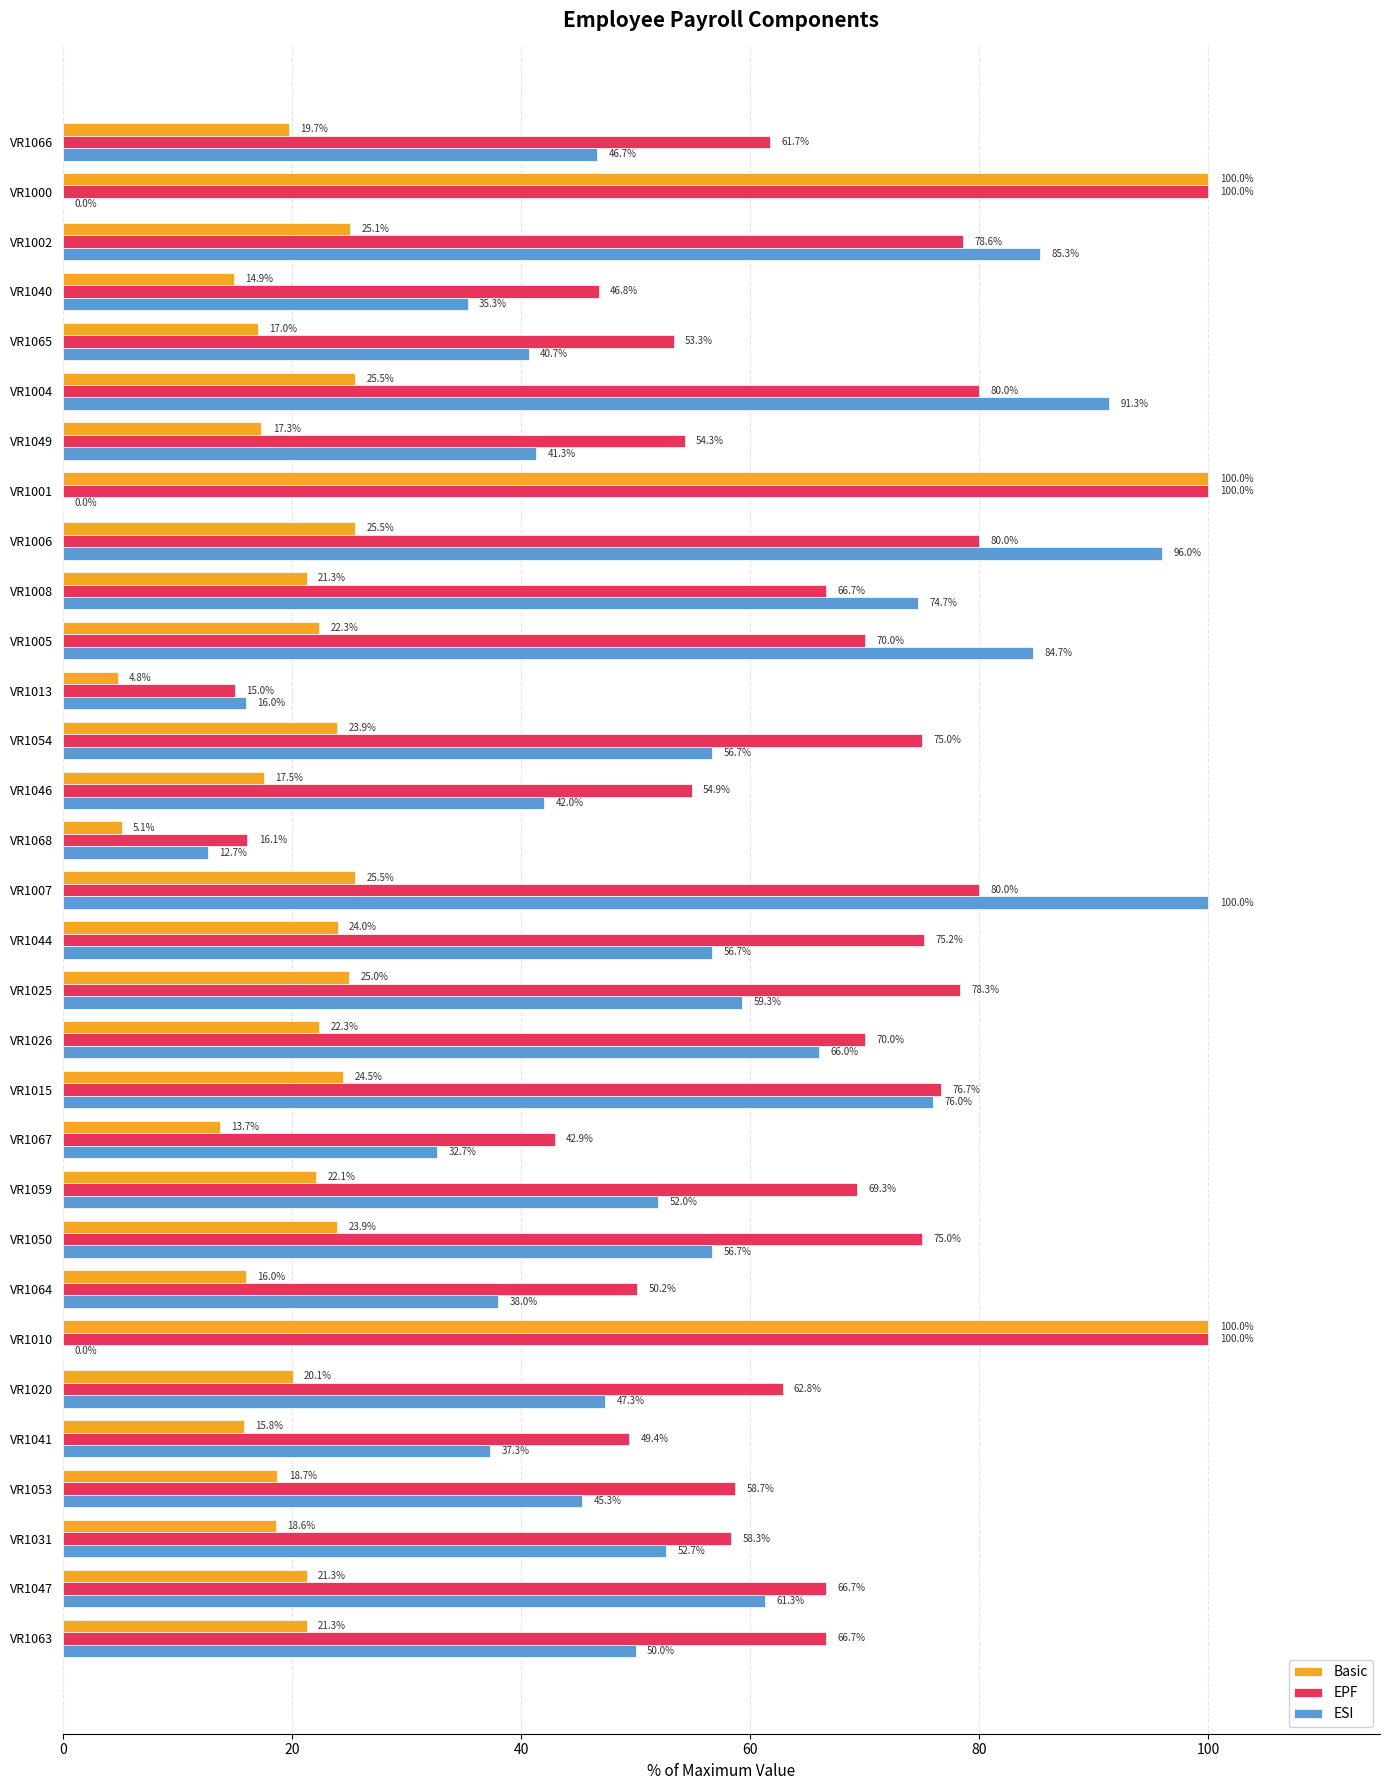

What is the approximate value of ESI at VR1067?

32.7